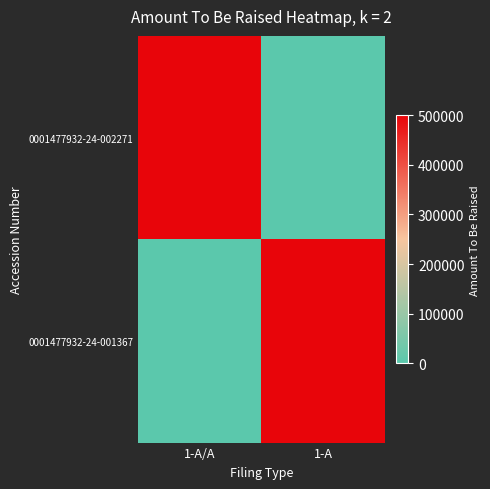

What is the difference between the highest and lowest values at 1-A?

500000